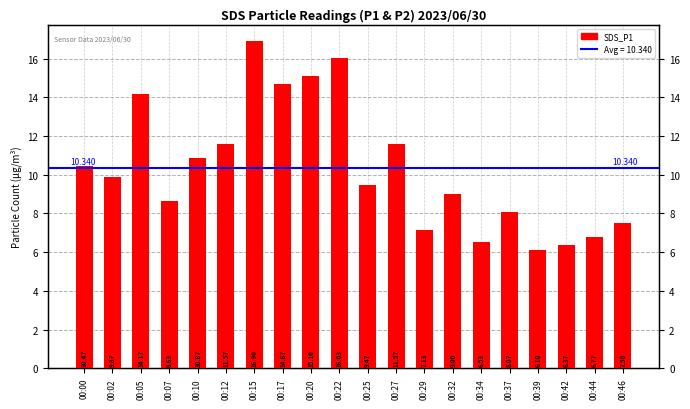

What is the difference between the second highest and minimum values?

9.9